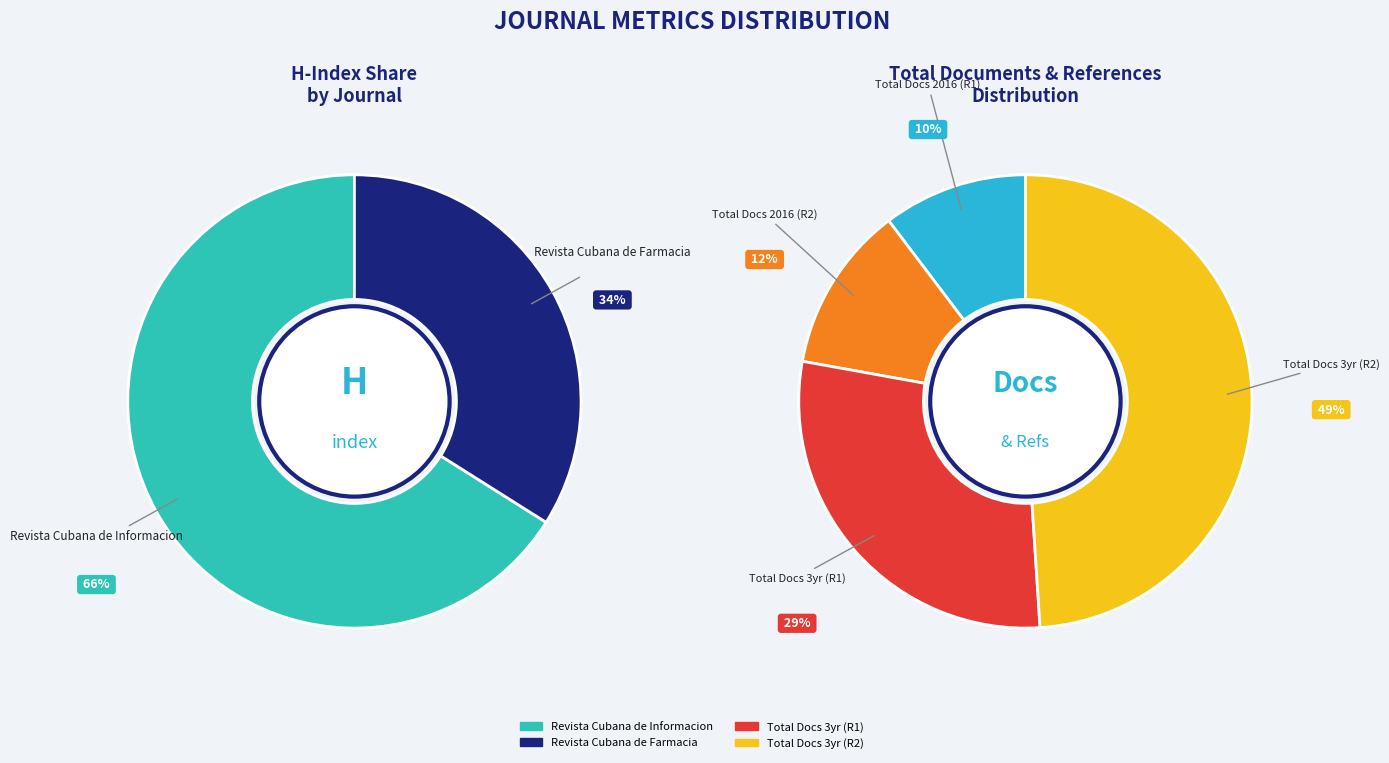

How much of the chart is everything except Revista Cubana de Informacion en Ciencias de la Salud?

34.0%